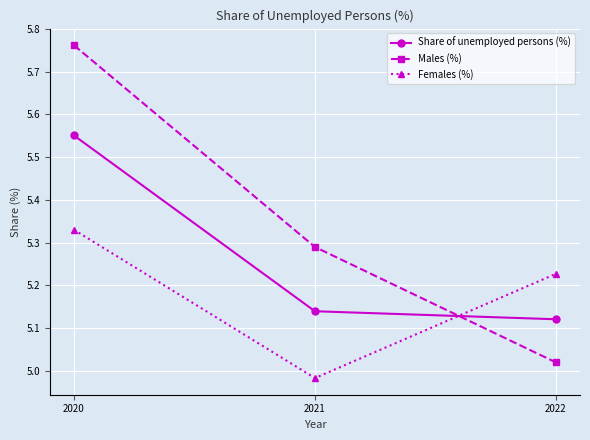

The value of Share of unemployed persons (%) at 2022 is 3.5. True or false?

False